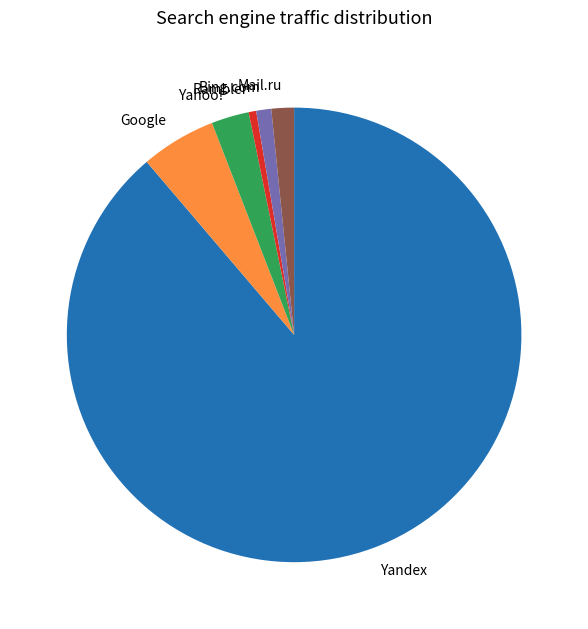

Rank the categories by value from highest to lowest.

Yandex, Google, Yahoo!, Mail.ru, Bing.com, Rambler